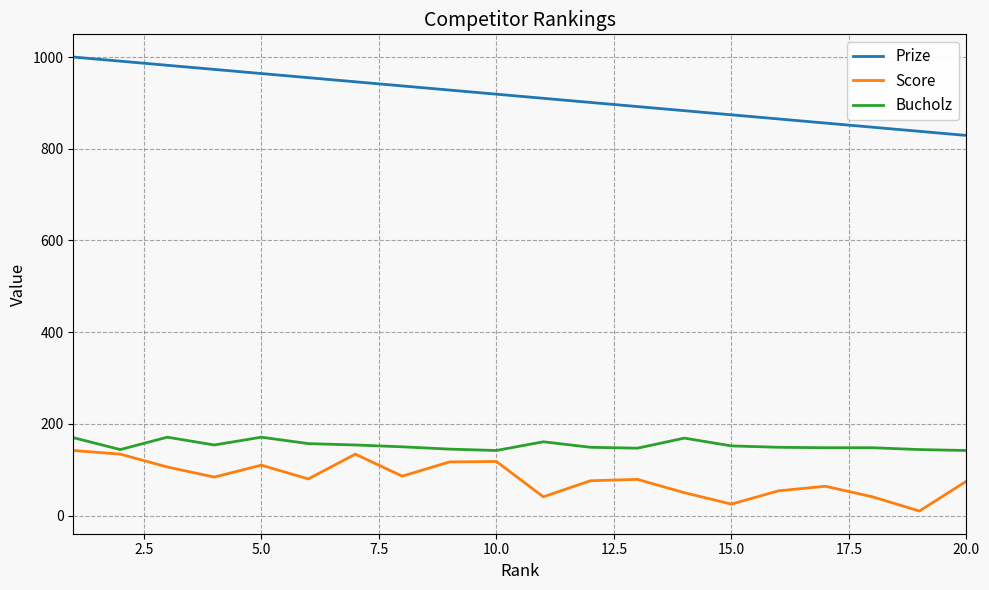

True or false: Prize and Bucholz cross at least once.

False